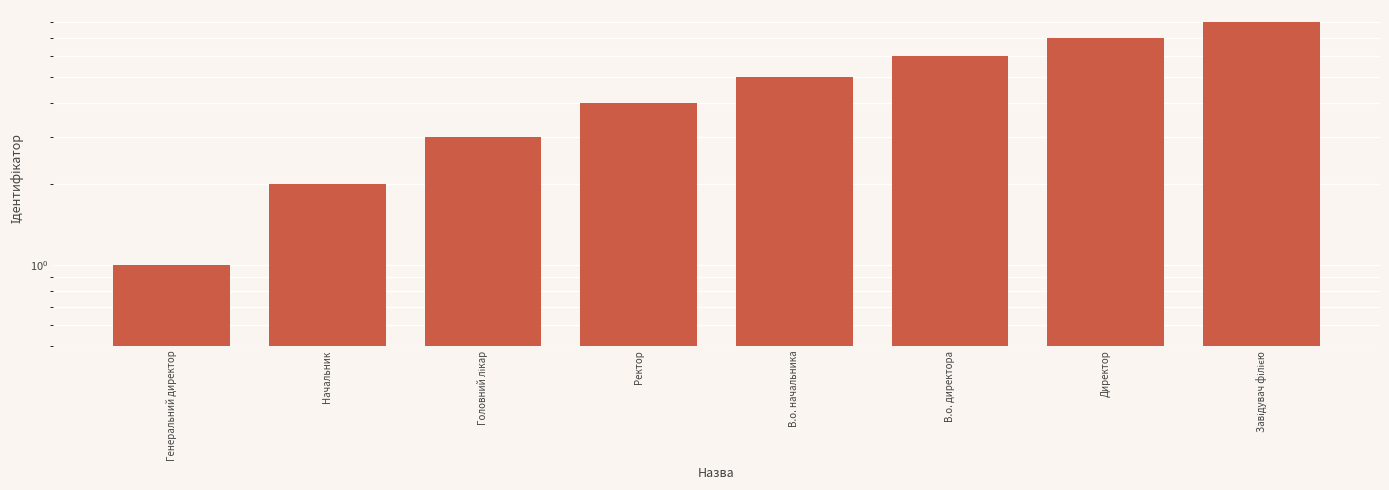

Count the values in the range 3 to 7.

5